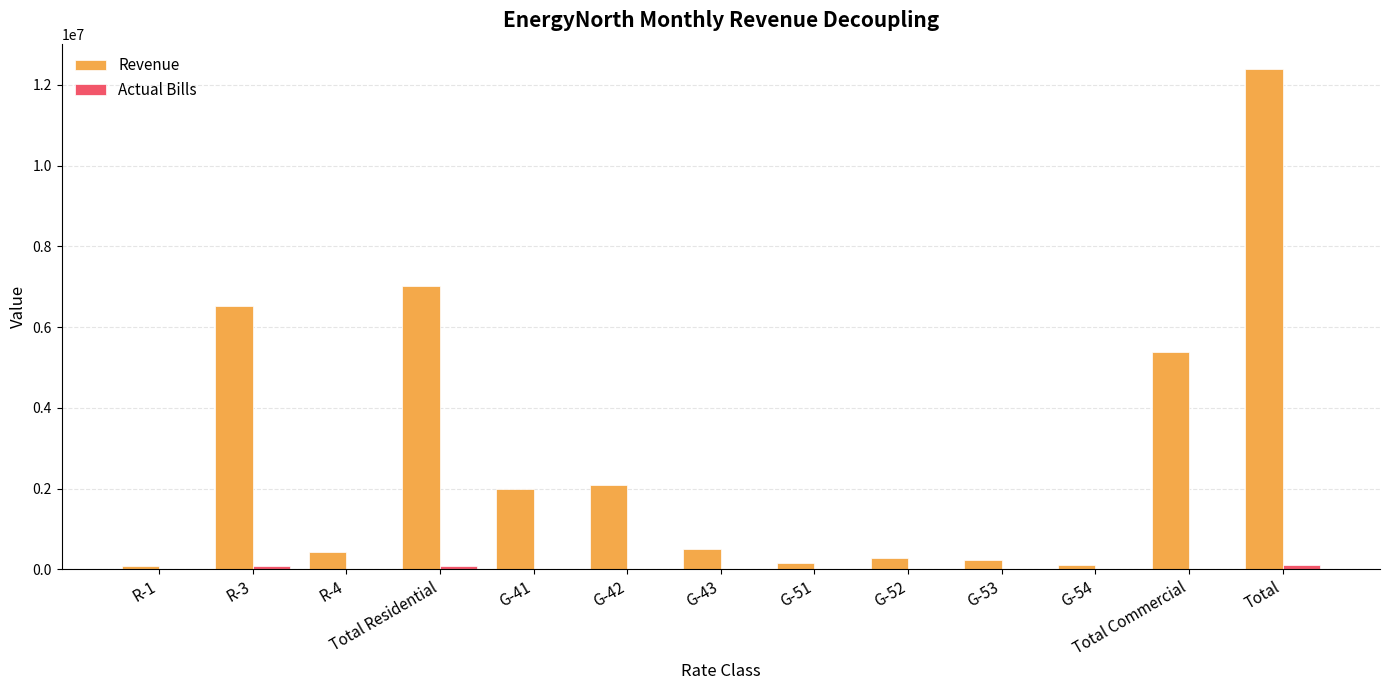

Which series has the largest total across all categories?

Revenue